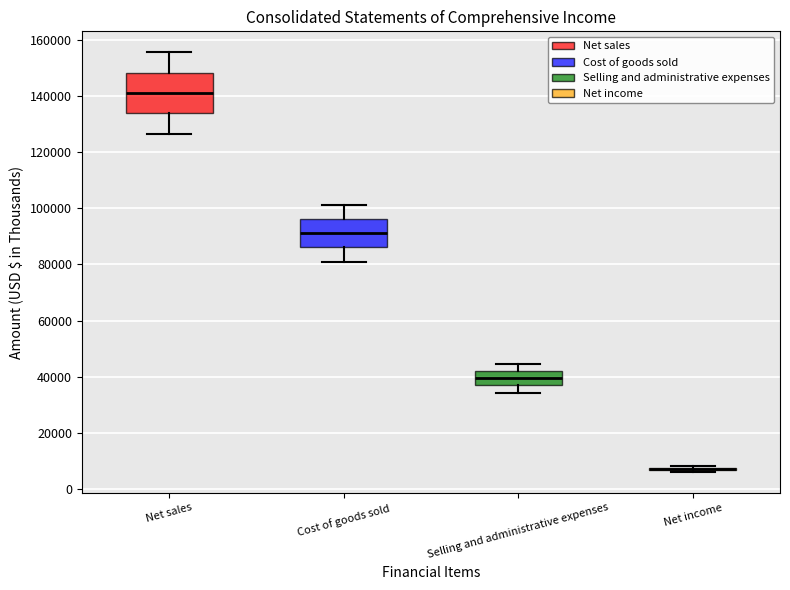

Comparing the boxes themselves (not the whiskers), which one is the tallest?

Net sales